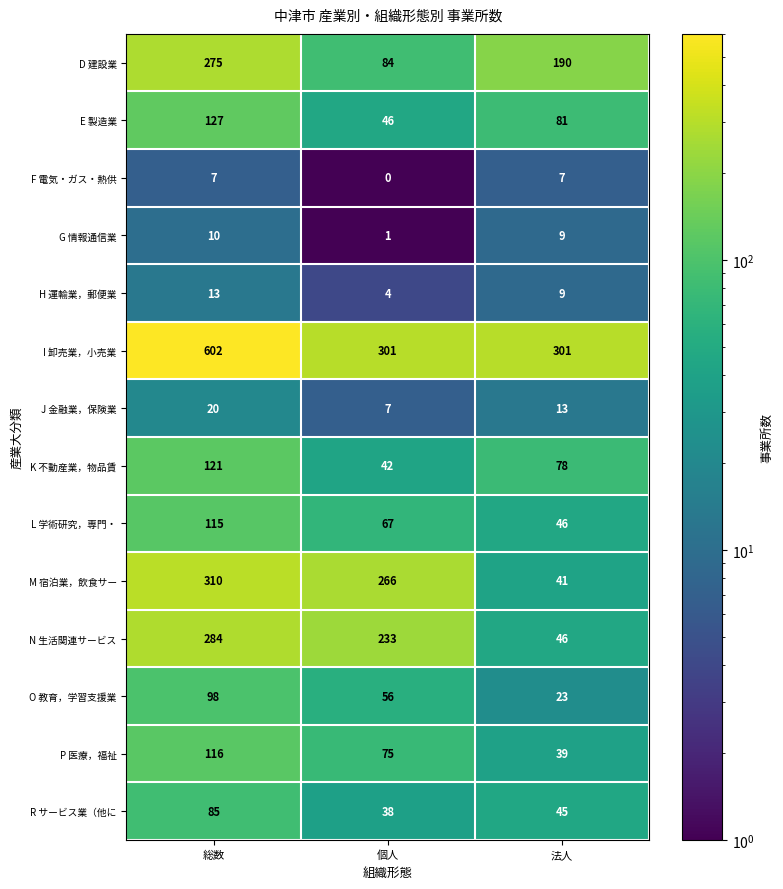

Which series has the widest spread of values?

I 卸売業，小売業